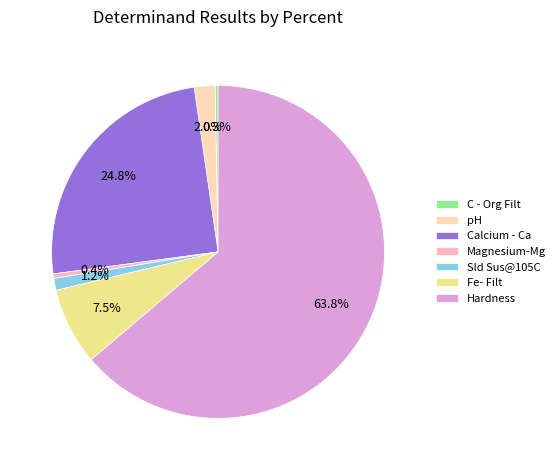

To the nearest percent, what is the combined percentage of Calcium - Ca and pH?

27%